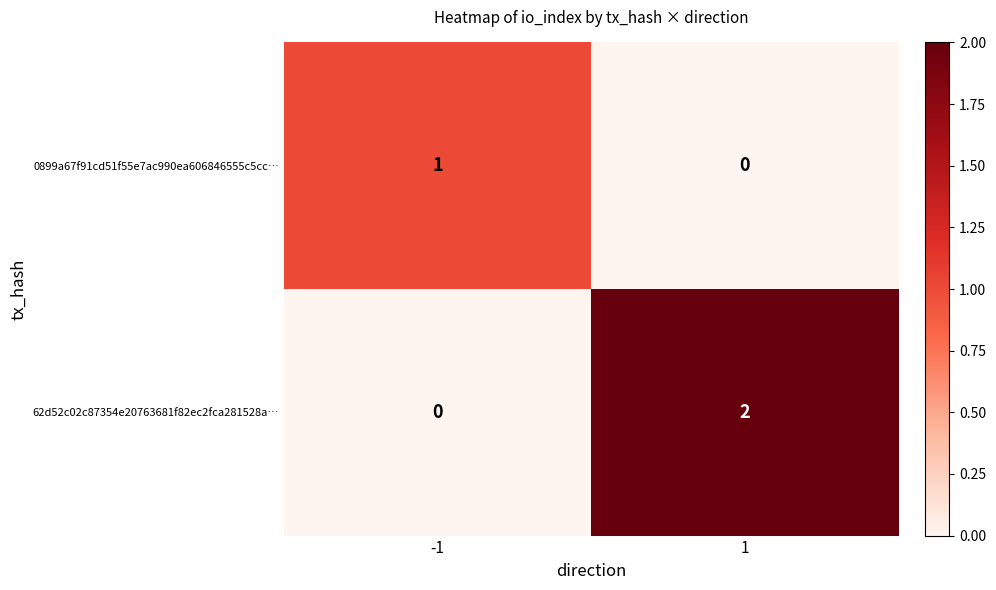

Is it true that 62d52c02c87354e20763681f82ec2fca281528a… equals 1 at 1?

False